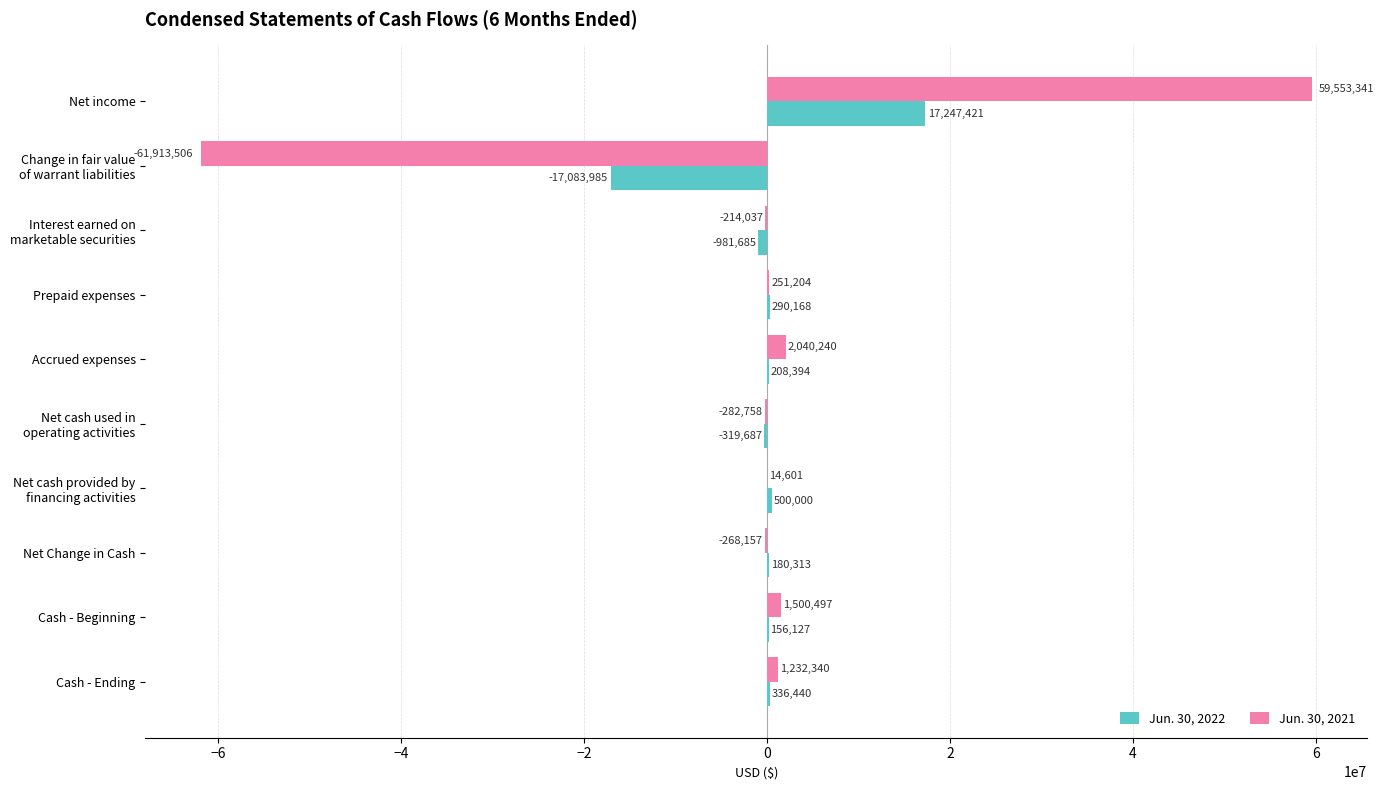

Is it true that Jun. 30, 2021 equals 251204 at Prepaid expenses?

True